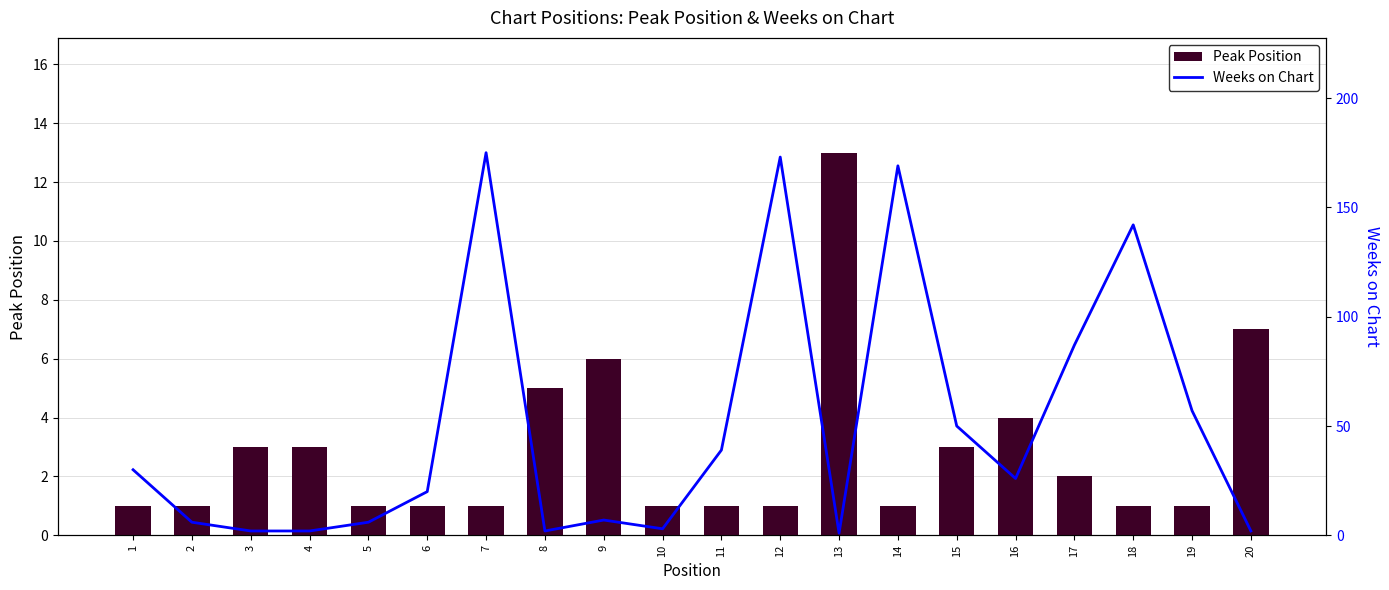

What is the difference between the highest and lowest values at 15?

47